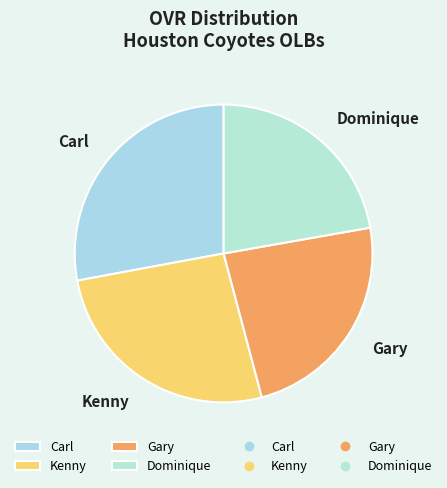

Rank the categories by value from lowest to highest.

Dominique, Gary, Kenny, Carl